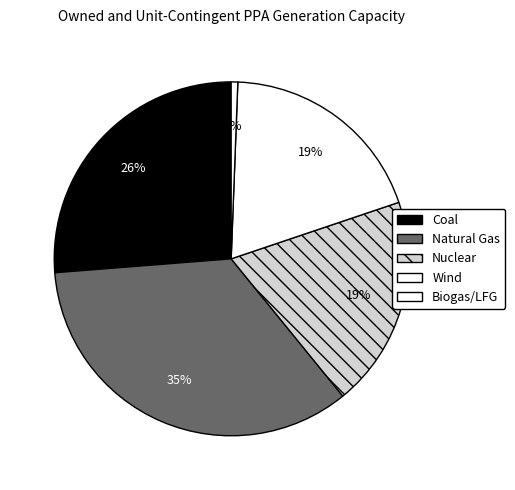

What percentage do Biogas/LFG and Nuclear together represent?

19.9%